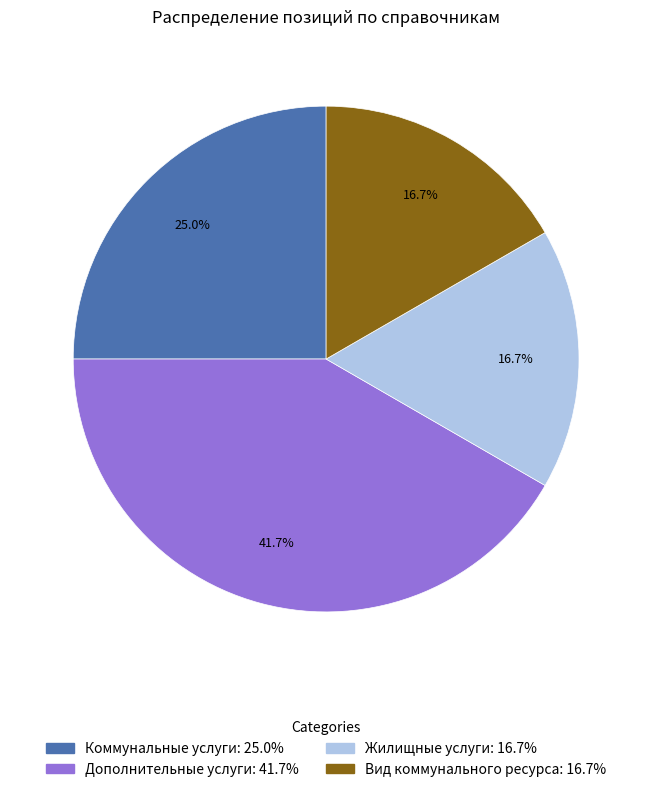

What is the ratio of the value at Коммунальные услуги to the value at Жилищные услуги?

1.5